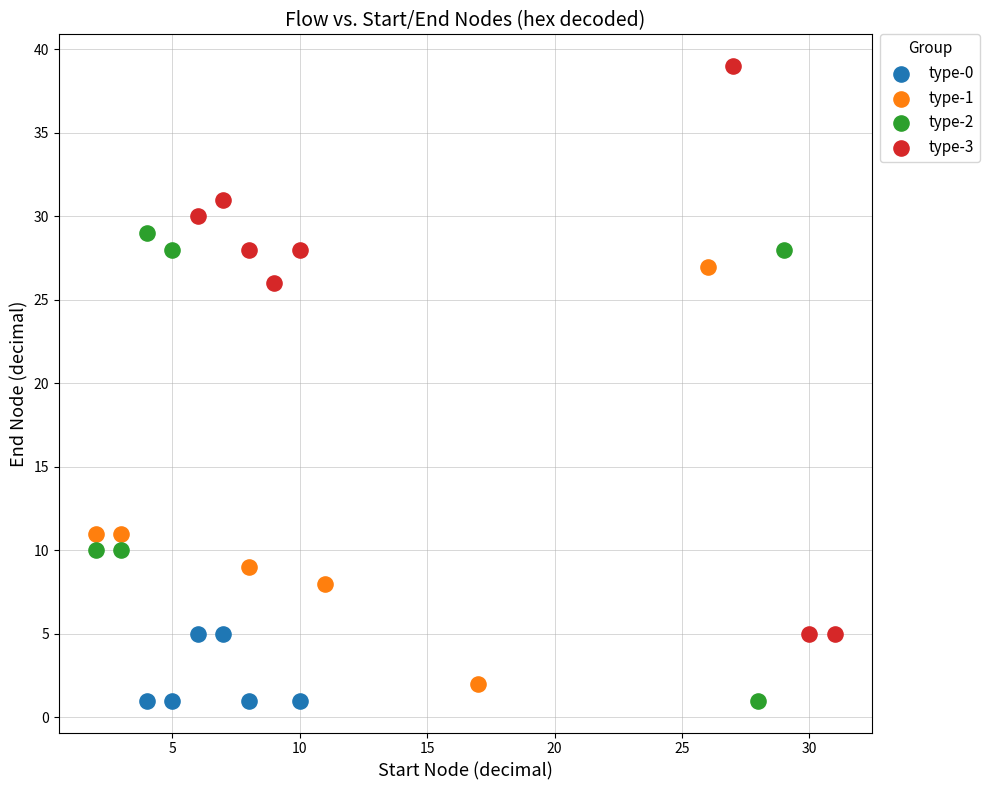

Which series reaches the maximum Y coordinate?

type-3